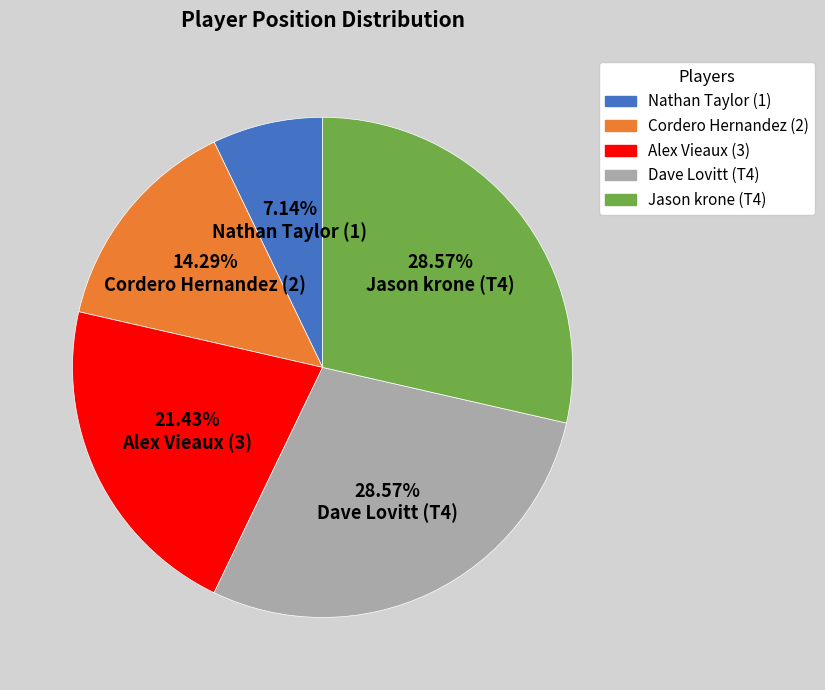

Is there a majority slice in this chart?

No